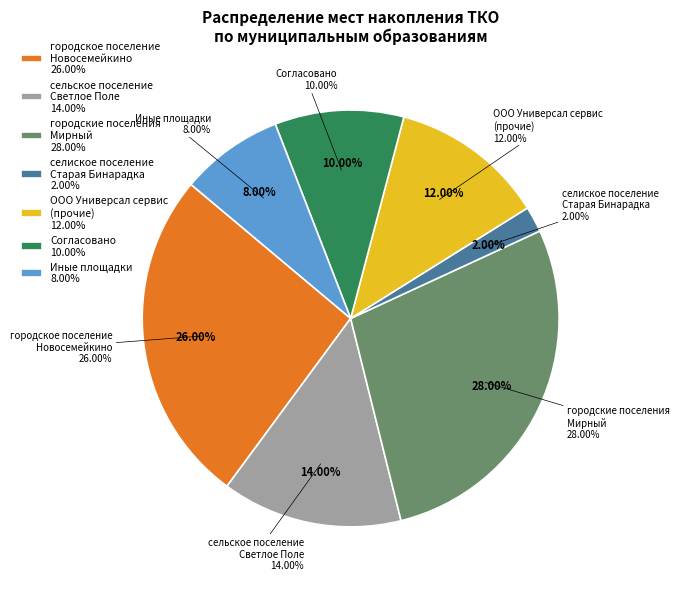

The селиское поселение Старая Бинарадка slice represents 4% of the pie. True or false?

False